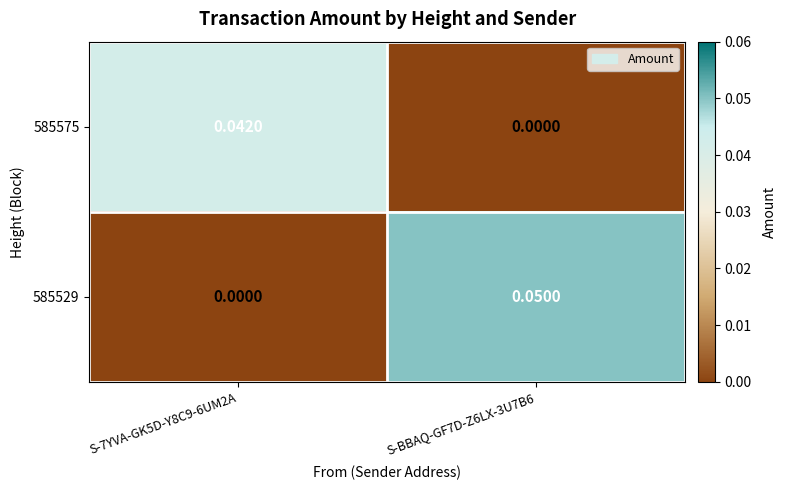

Is the value of 585575 at S-7YVA-GK5D-Y8C9-6UM2A greater than the value of 585529 at S-7YVA-GK5D-Y8C9-6UM2A?

Yes